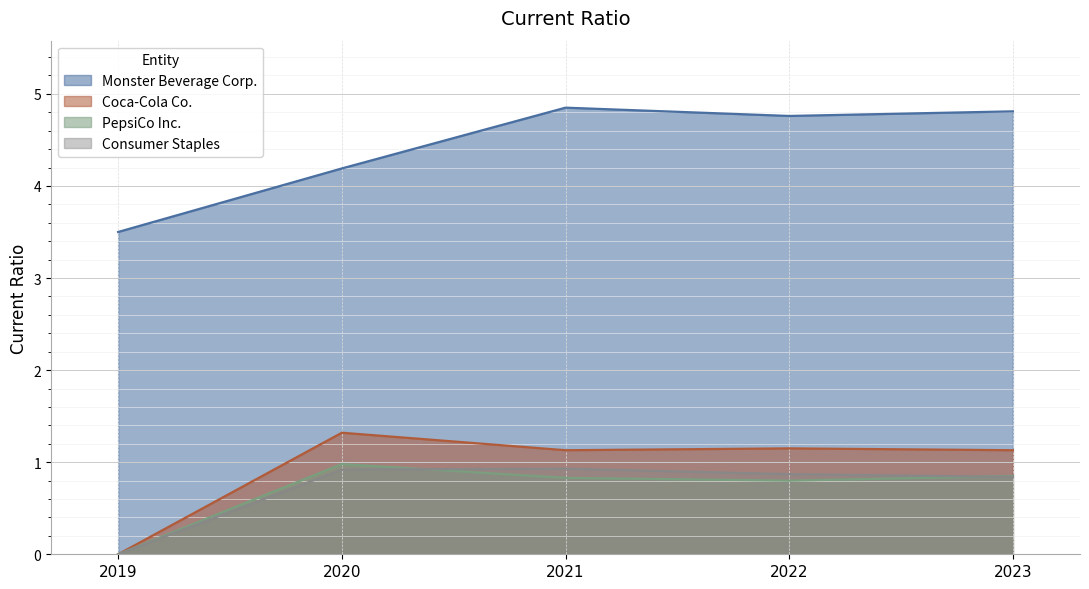

What is the total value across all series at 2019?

3.5